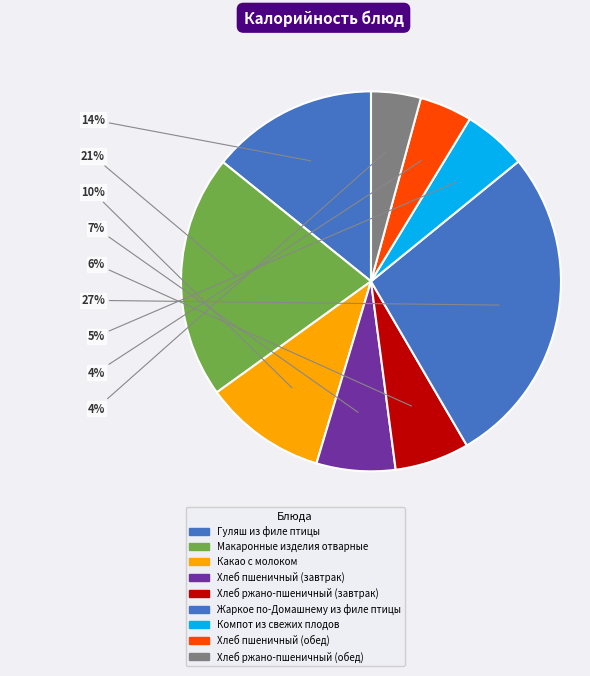

Does Хлеб ржано-пшеничный (завтрак) represent more than half of the total?

No